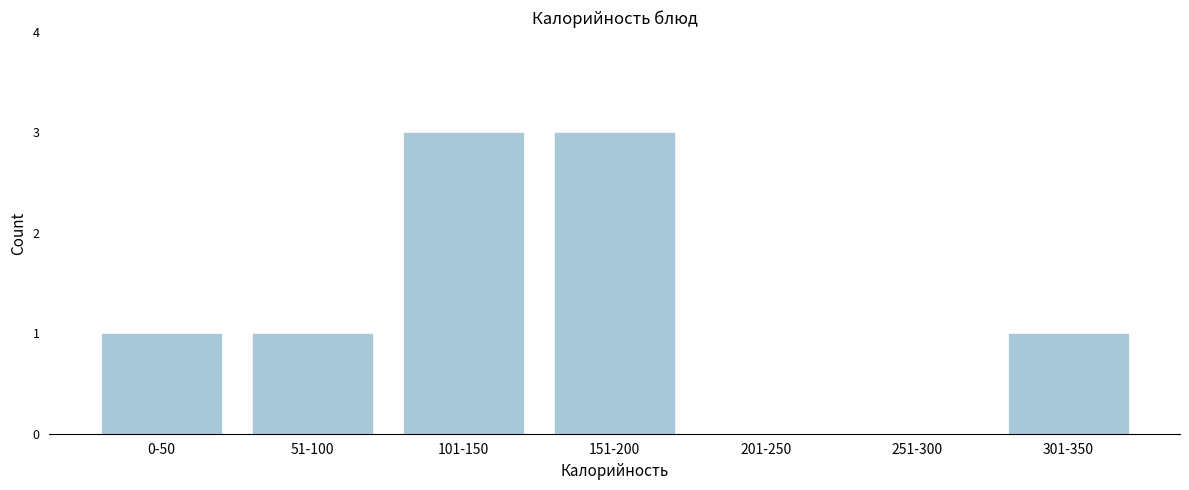

Reading left to right, list all the values displayed in this chart.

0-50=1	51-100=1	101-150=3	151-200=3	201-250=0	251-300=0	301-350=1